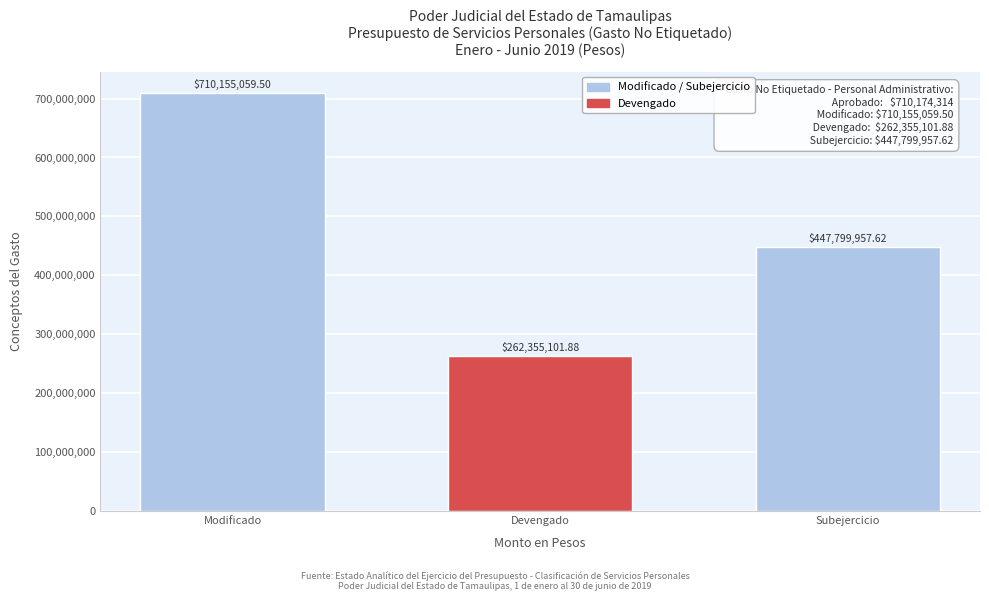

Where does the data first go above 447799957?

Modificado